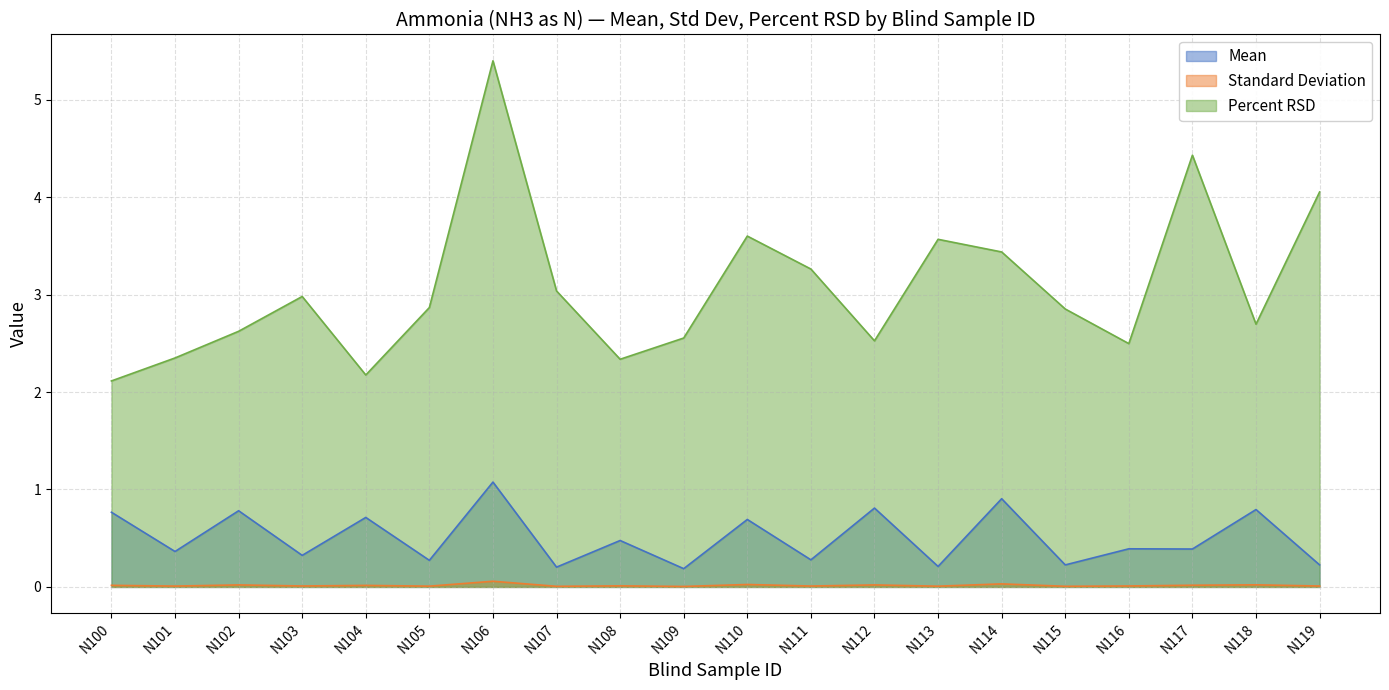

What is the difference between the highest and lowest values at N102?

2.6